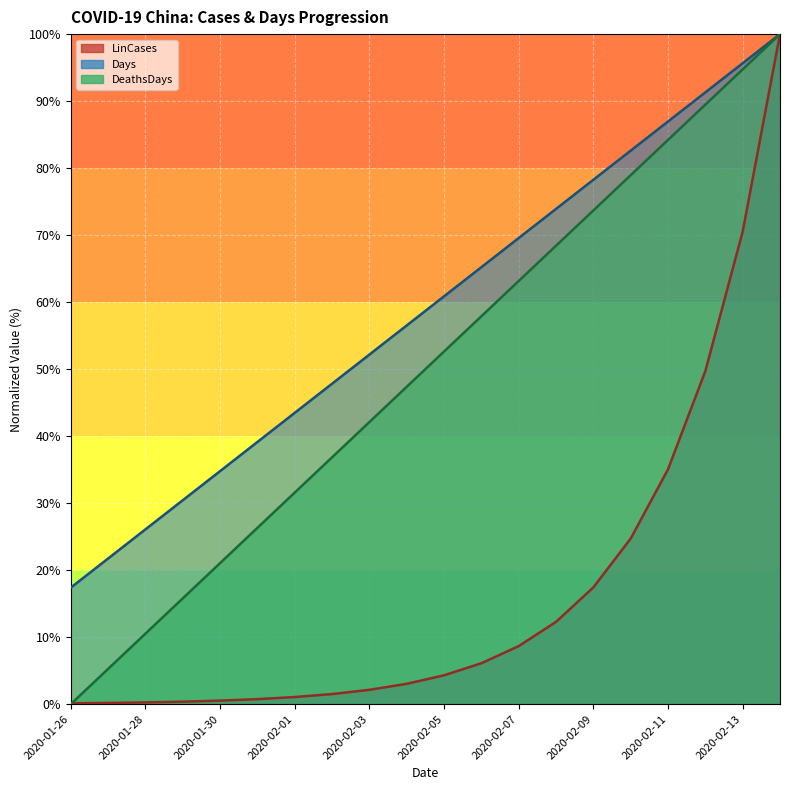

How many data points in Days are less than 60?

10